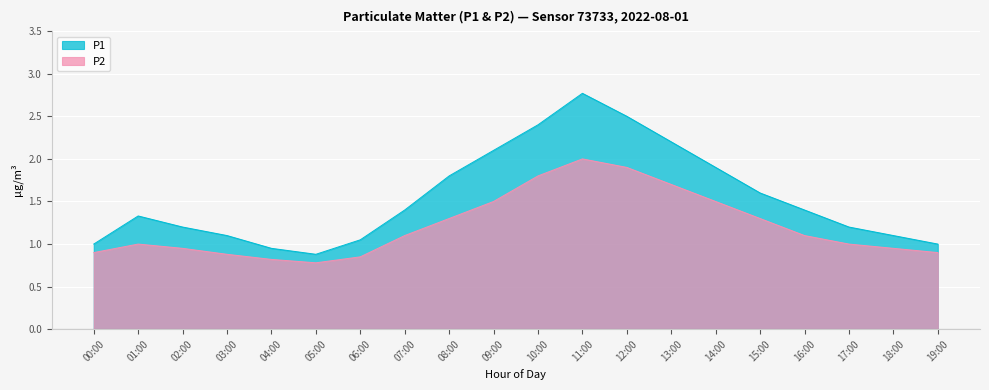

The P1 series shows 2.4 at 10:00. True or false?

True